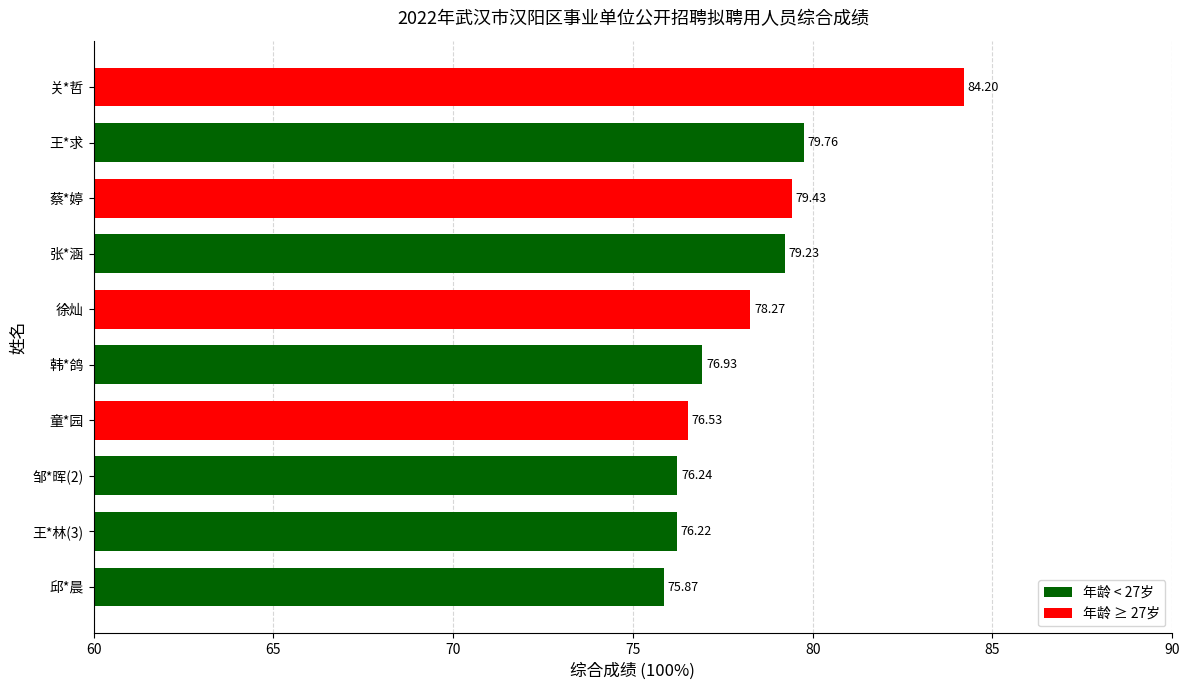

True or false: the data shows 117.9 at 韩*鸽.

False